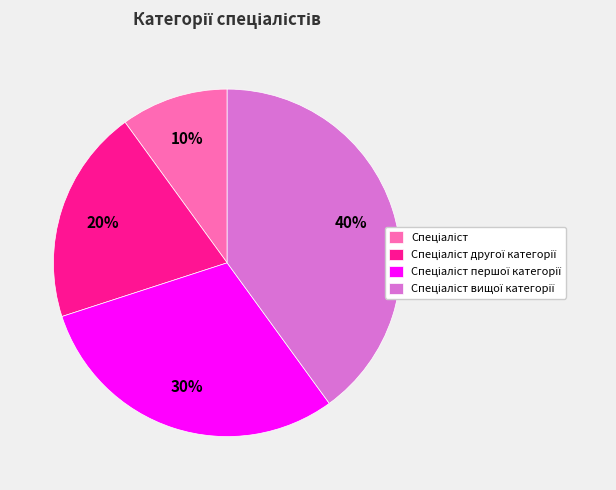

Is there any slice that represents more than half of the pie?

No